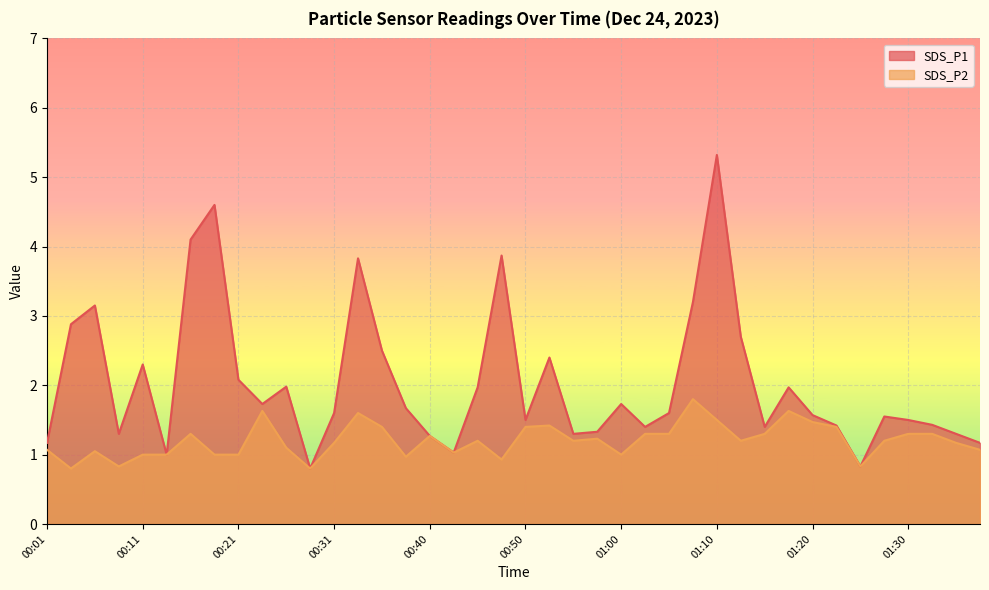

What is the lowest value of the SDS_P1 series?

0.8